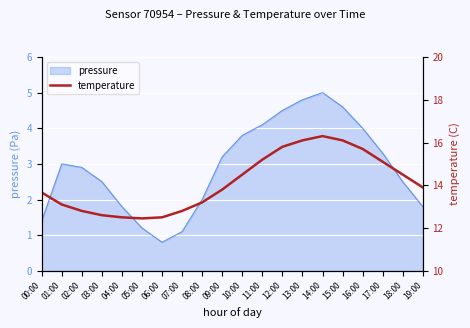

True or false: the data has more than 1 interior local peaks.

False